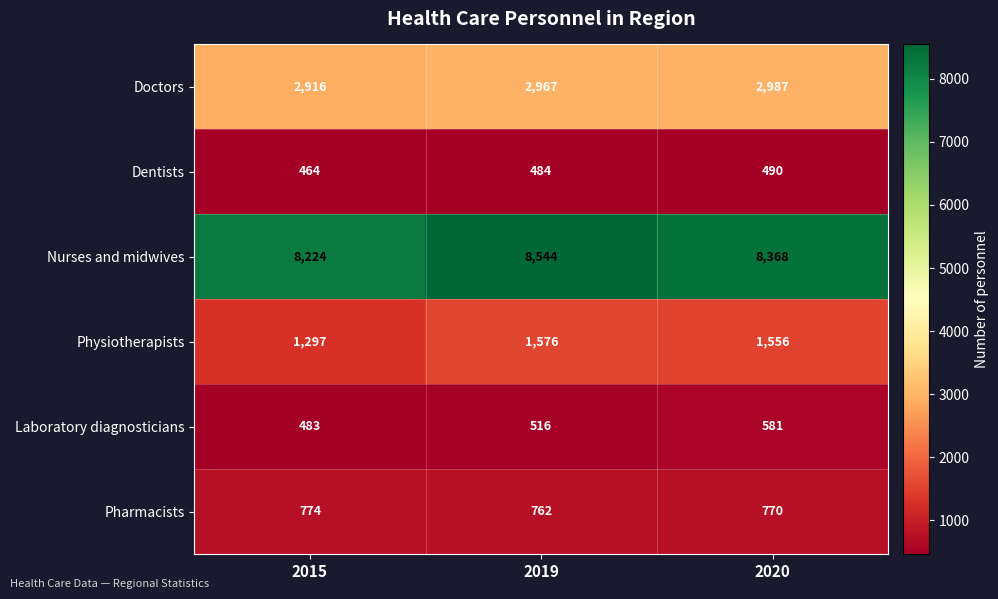

Reading left to right, what are all the values shown in this chart?

Doctors: 2916	2967	2987
Dentists: 464	484	490
Nurses and midwives: 8224	8544	8368
Physiotherapists: 1297	1576	1556
Laboratory diagnosticians: 483	516	581
Pharmacists: 774	762	770